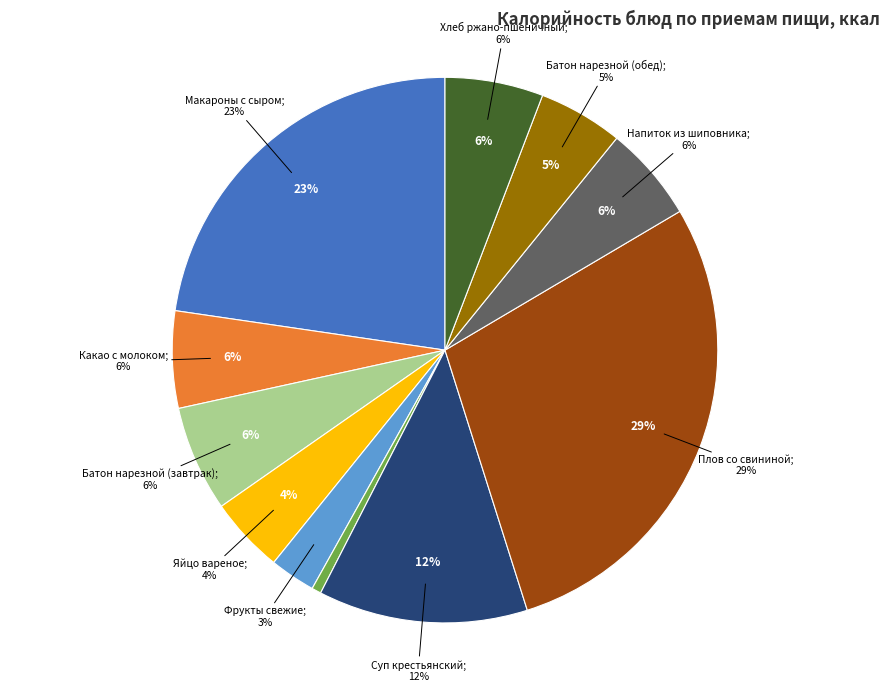

The Какао с молоком slice represents 6% of the pie. True or false?

True